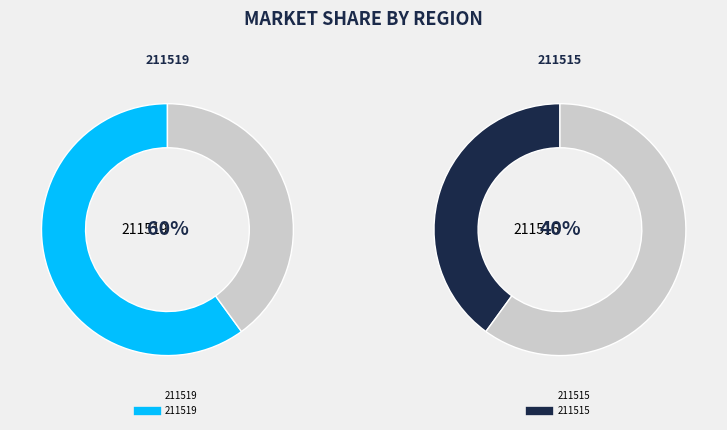

What is the majority slice?

211519